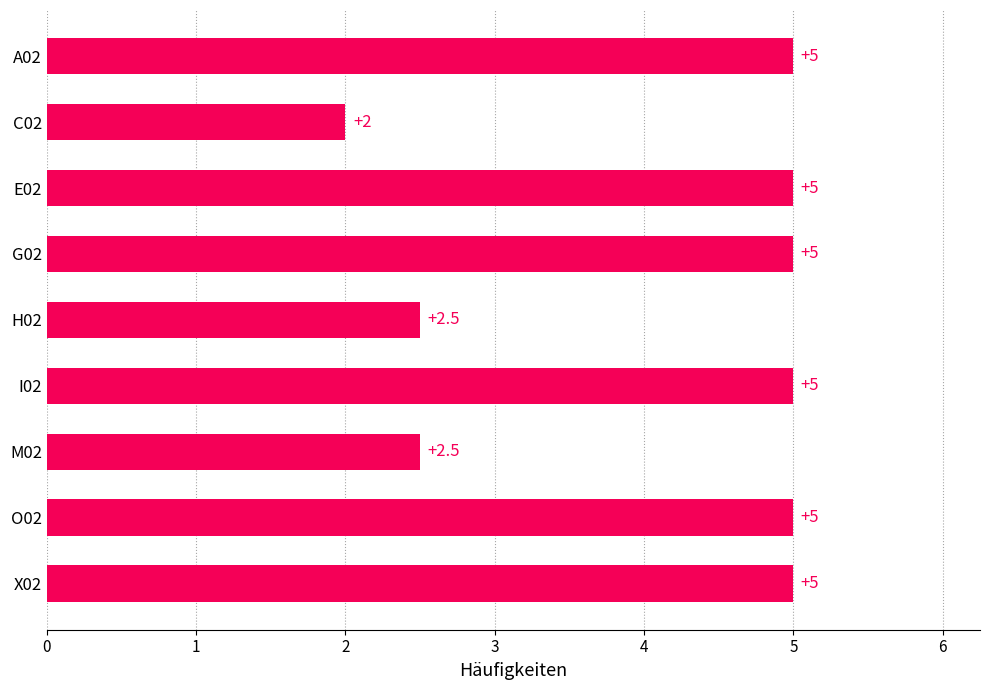

What value does the data have at M02?

2.5